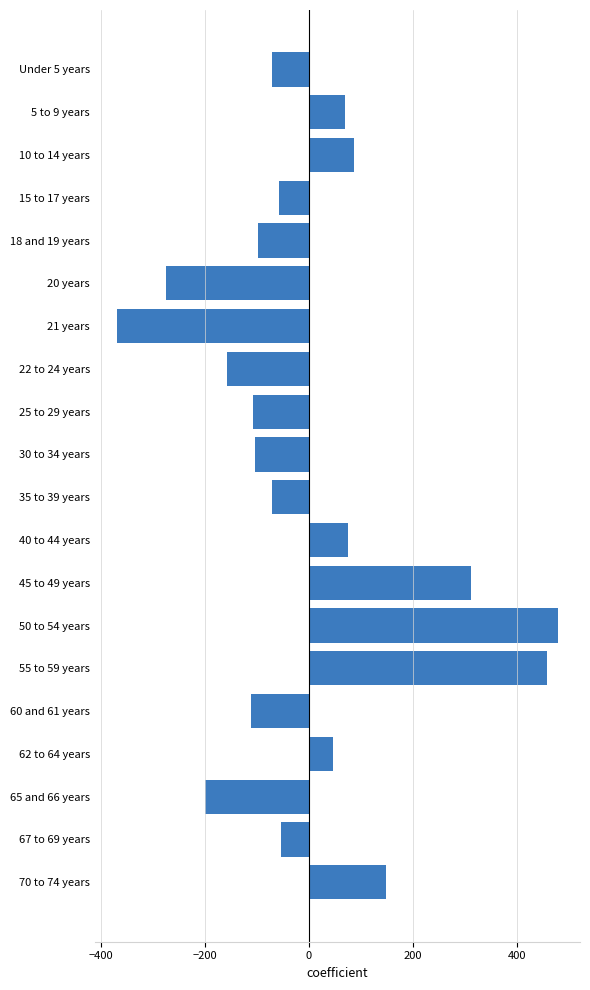

What is the label of the 11th bar from the bottom?

30 to 34 years